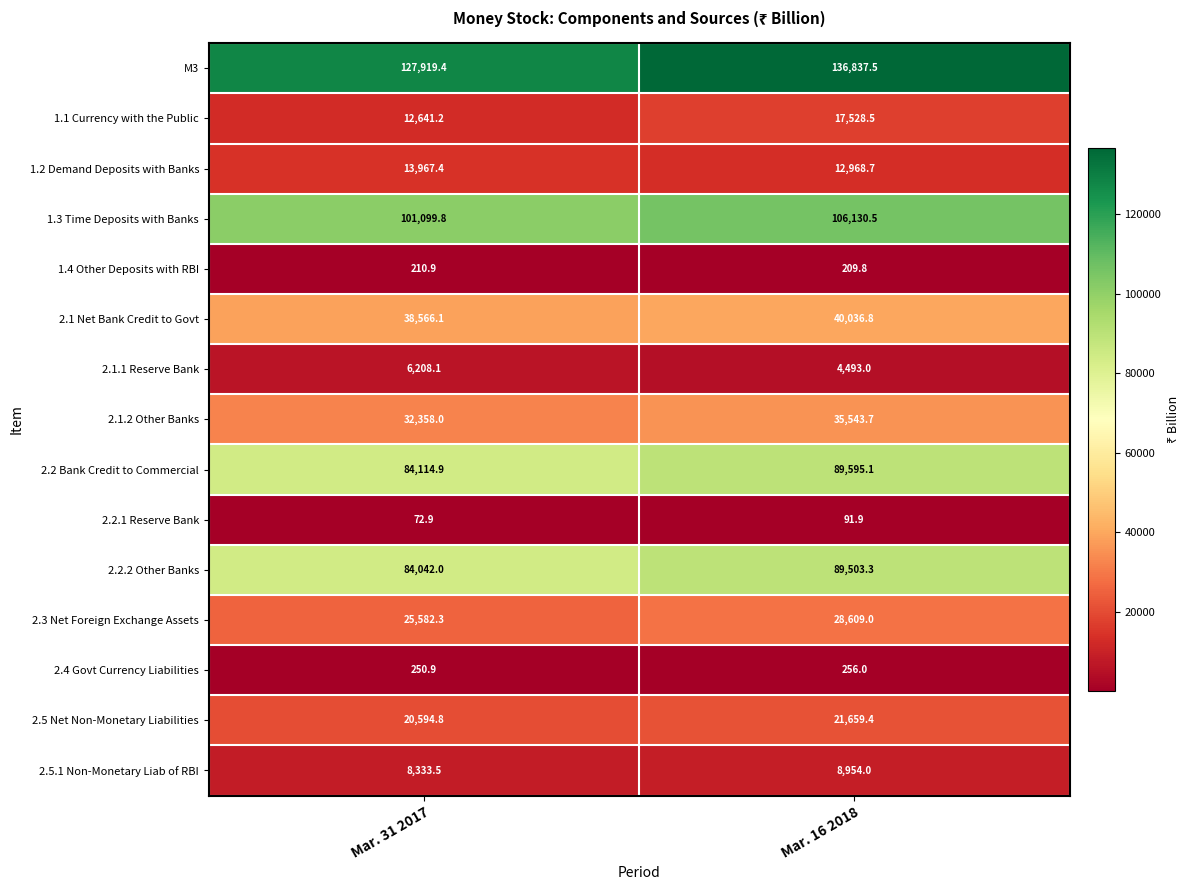

True or false: 2.1.2 Other Banks has a value of 9029.1 at Mar. 31 2017.

False